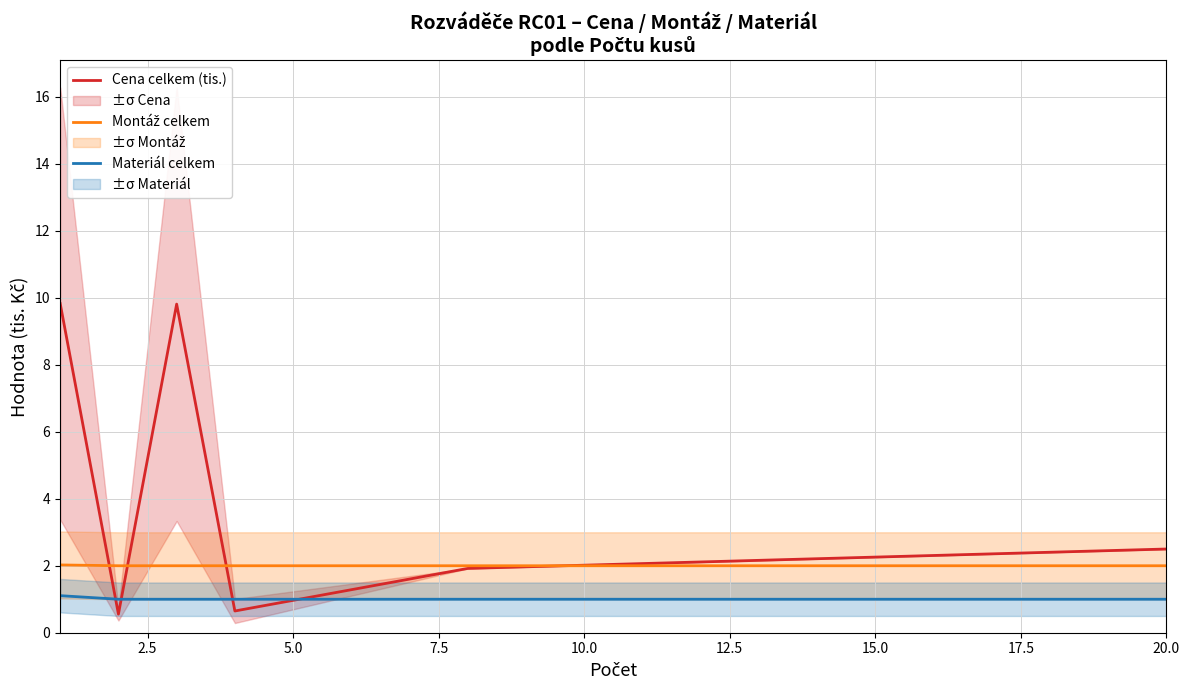

What is the maximum value for Cena celkem (tis.)?

9.8